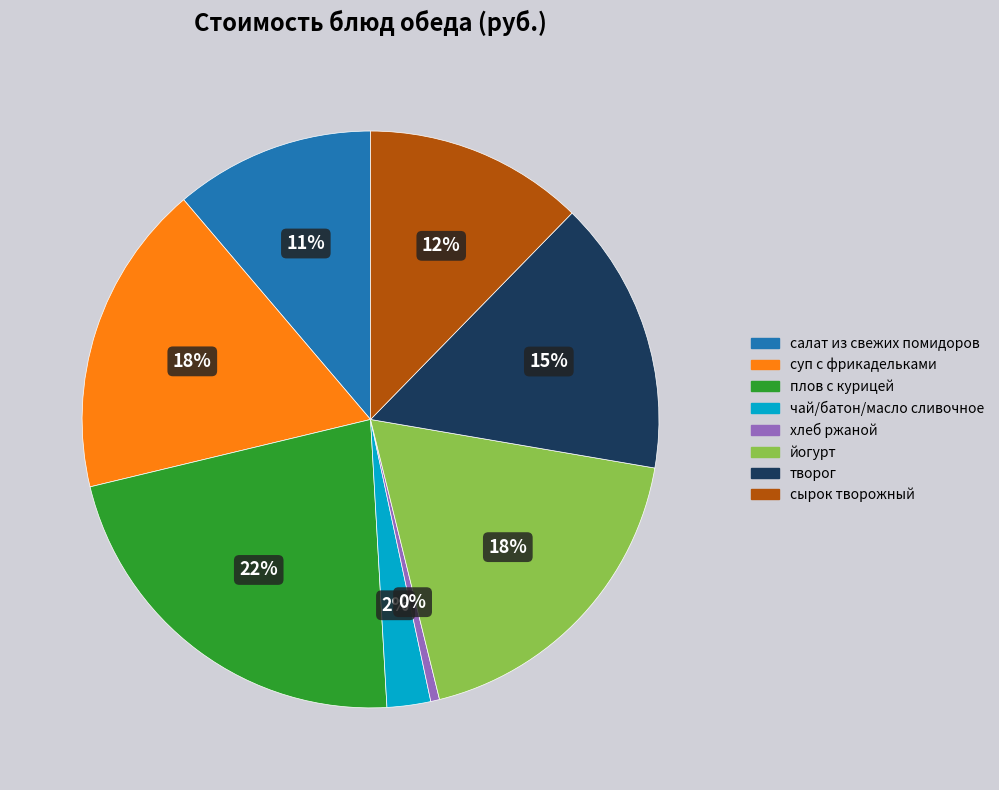

Which slice is the smallest?

хлеб ржаной